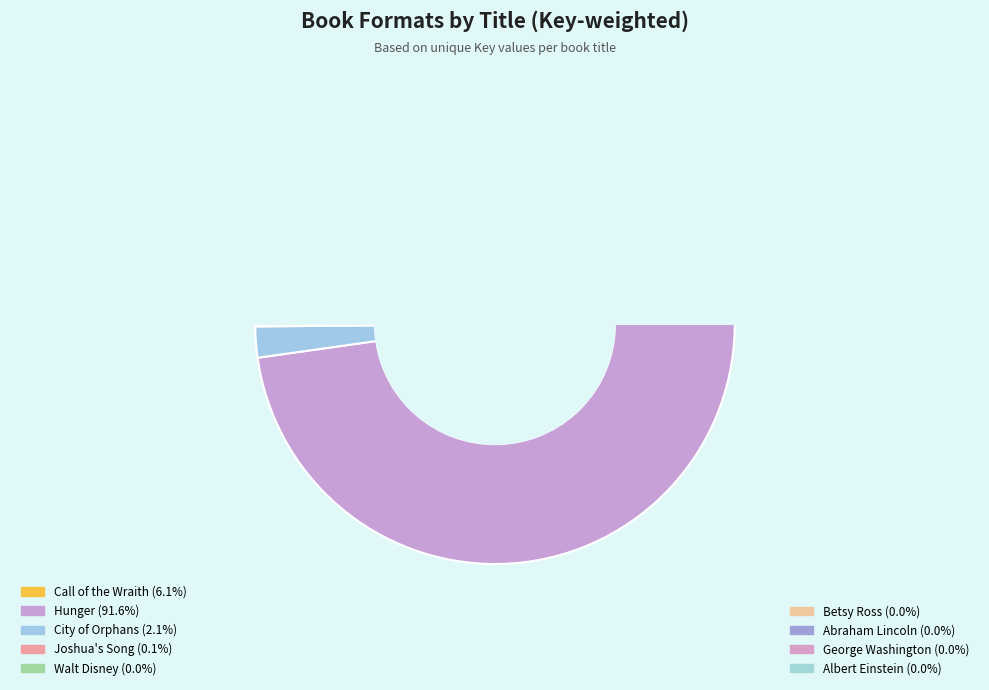

What is the change in value from Hunger to Albert Einstein?

-2084532963